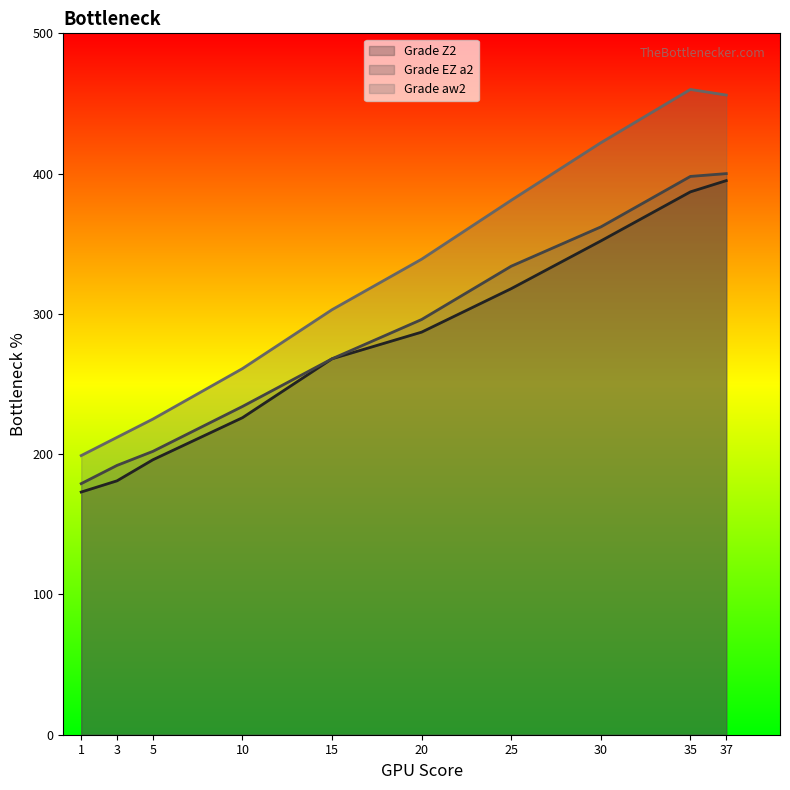

At which label does Grade EZ a2 reach its peak?

37